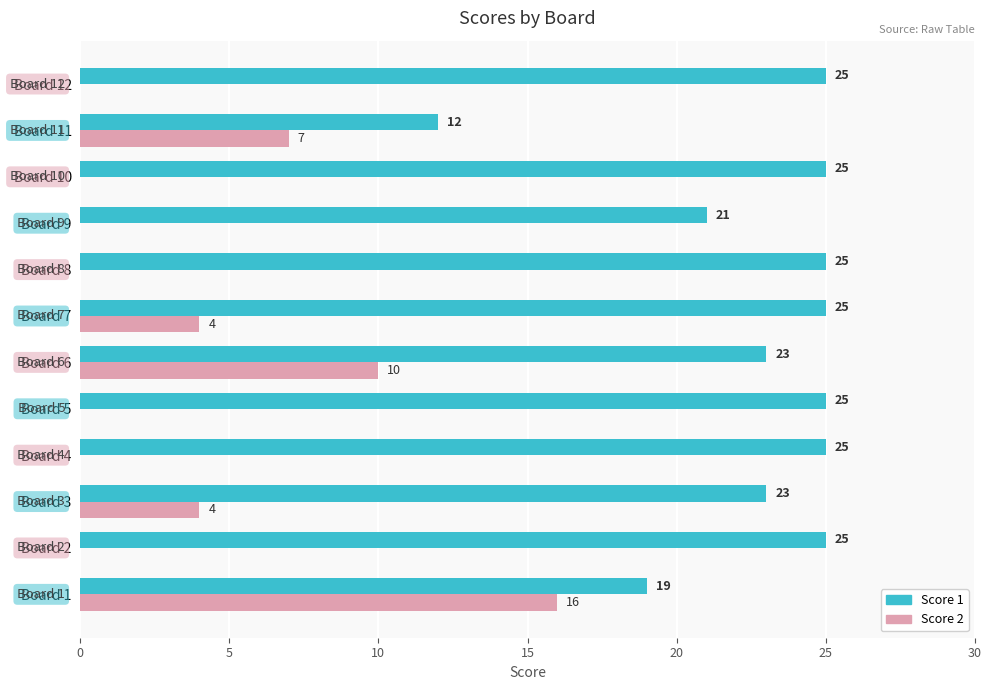

Which category has the highest value in the Score 2 series?

Board 1